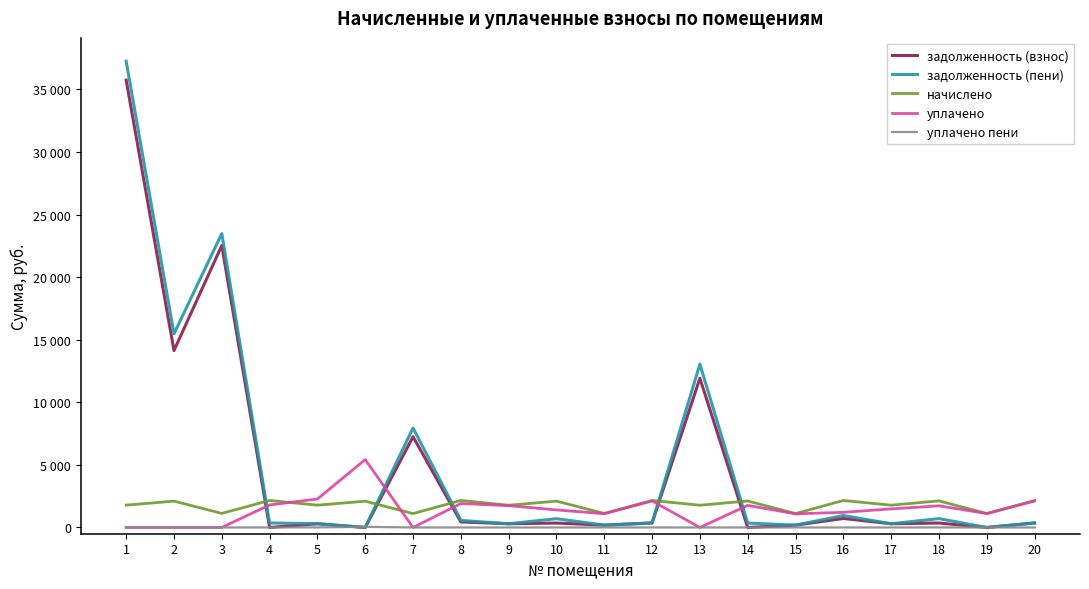

Where does the задолженность (пени) series first go above 359?

1